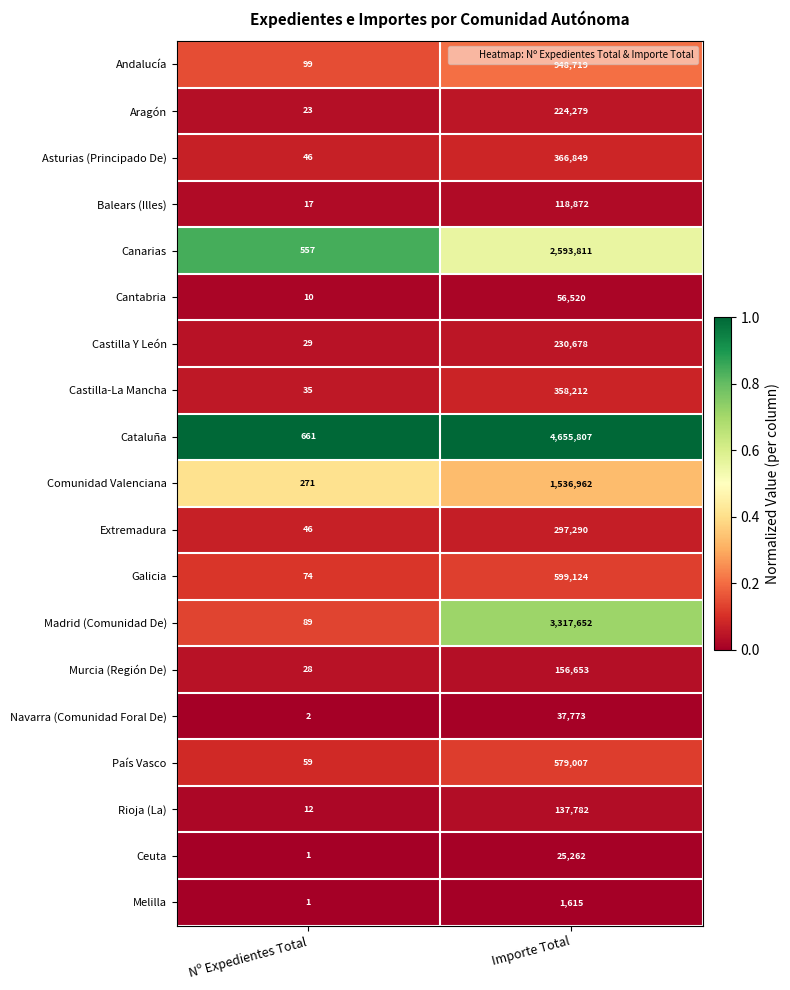

What is the difference between the highest and lowest values at Importe Total?

4654192